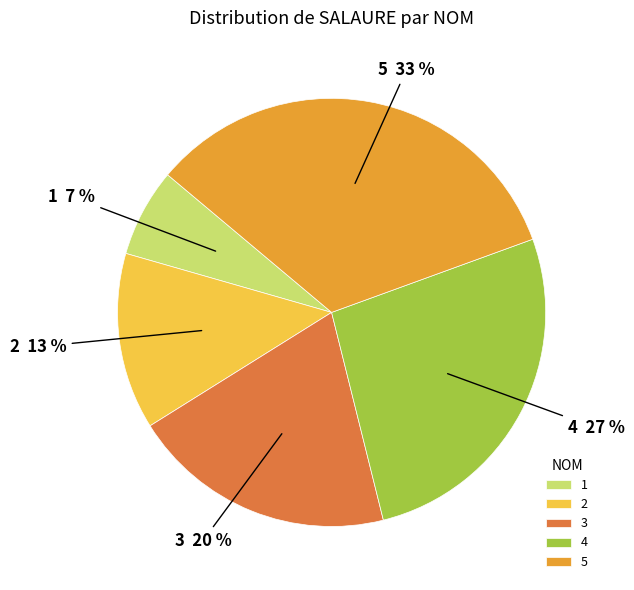

Is there any slice that represents more than half of the pie?

No